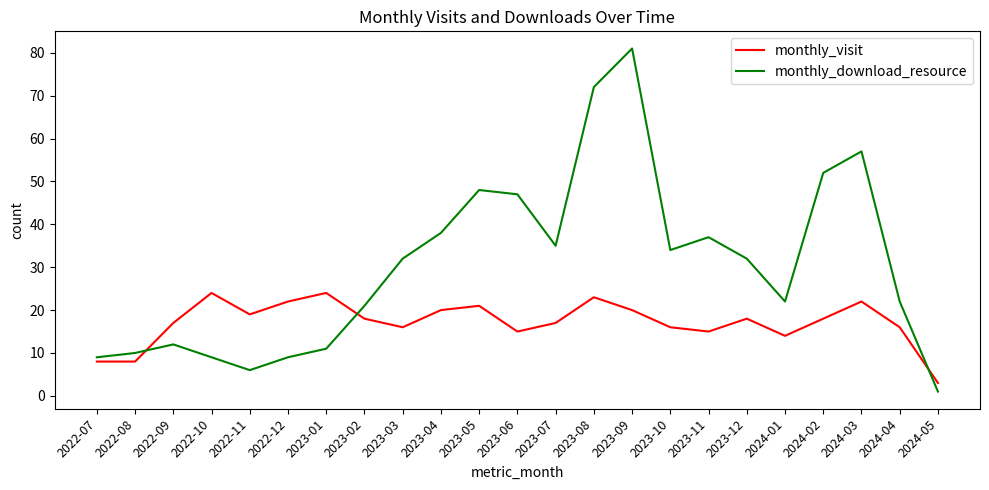

What is the lowest value of the monthly_visit series?

3